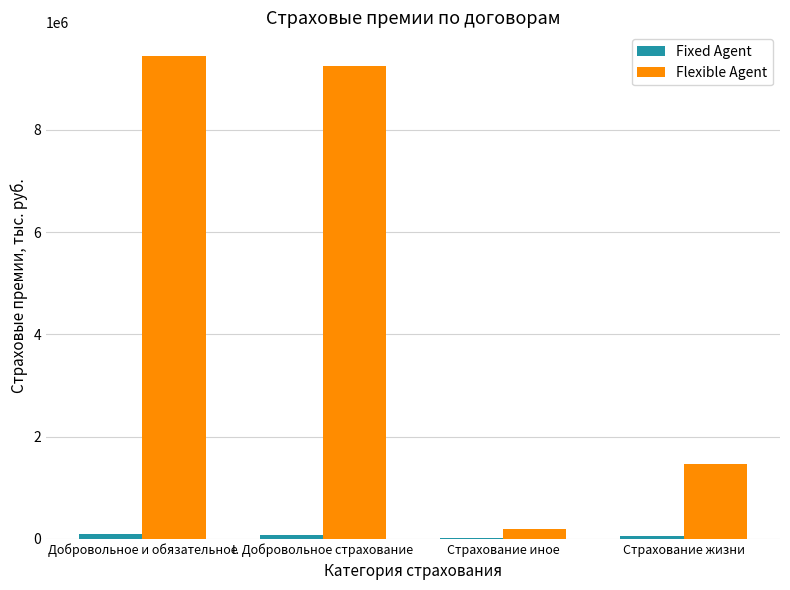

How many categories are shown in the chart?

4